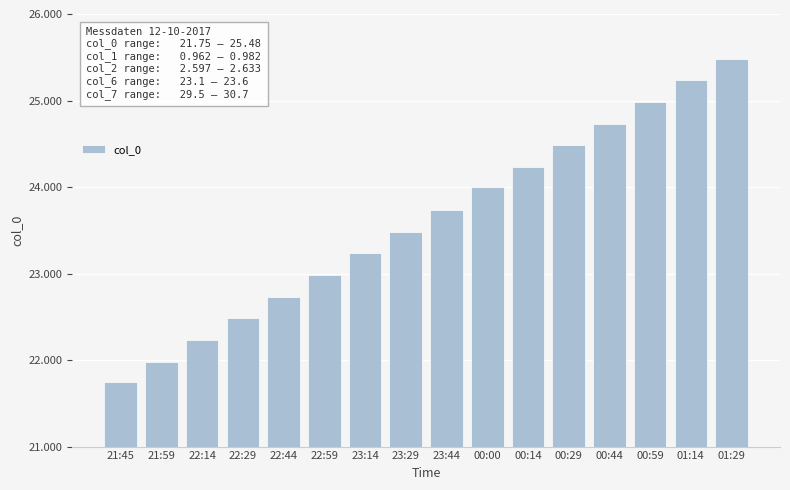

What is the label of the 14th bar from the left?

00:59